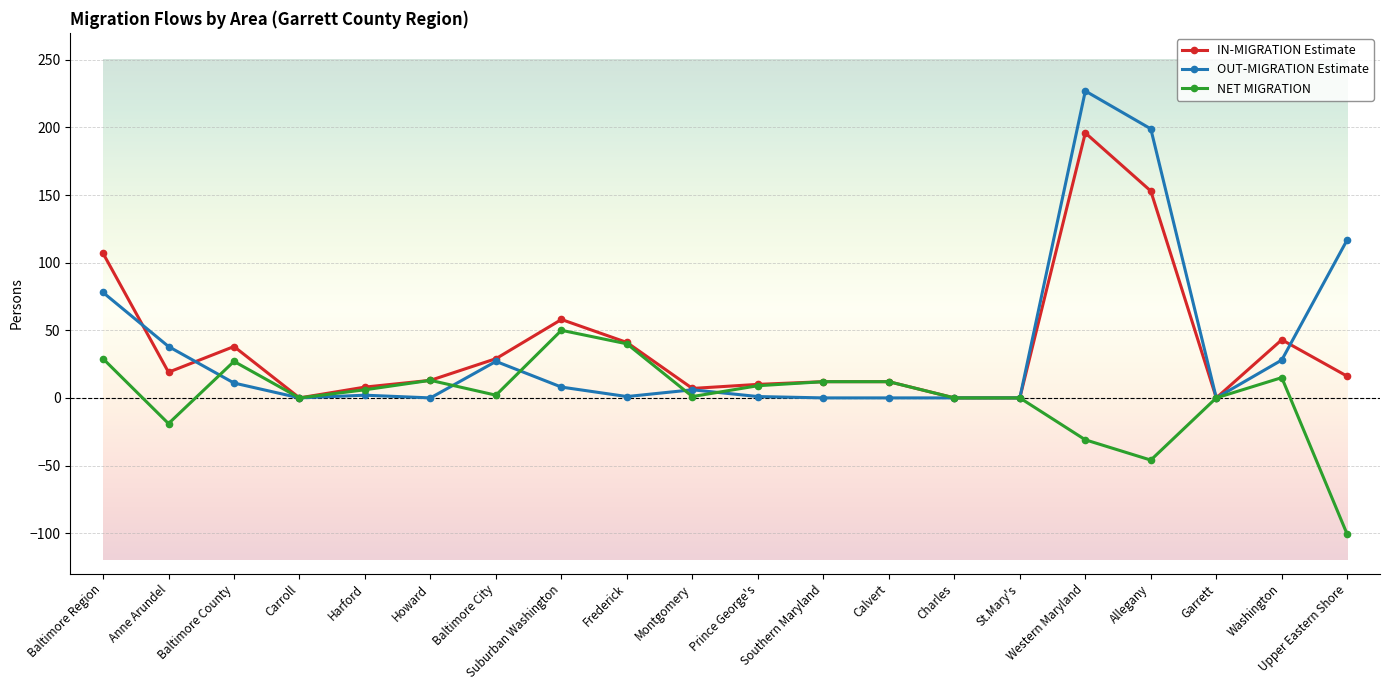

Between Baltimore Region and Western Maryland, which series saw the biggest shift?

OUT-MIGRATION Estimate